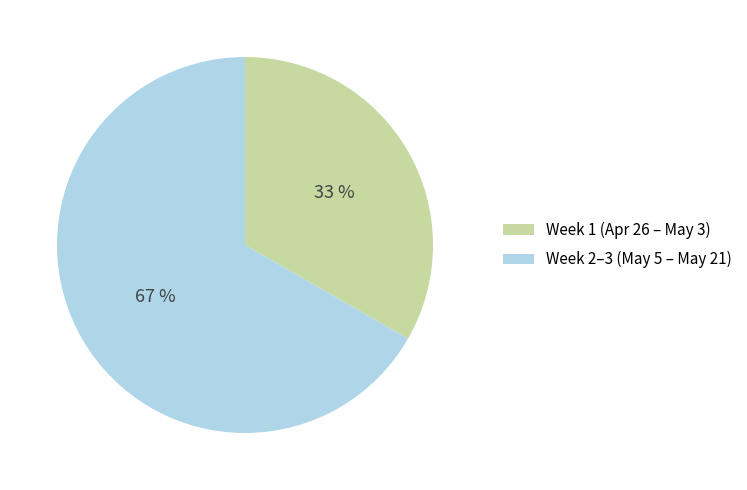

Do Week 2–3 (May 5 – May 21) and Week 1 (Apr 26 – May 3) together represent more than half of the pie?

Yes